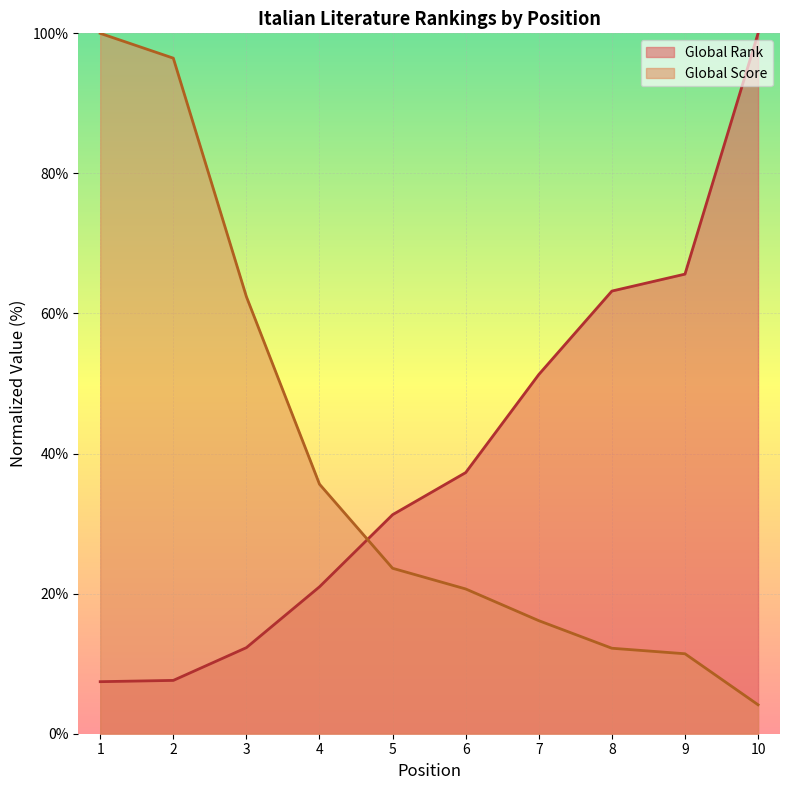

What is the average value of the Global Score series?

38.3